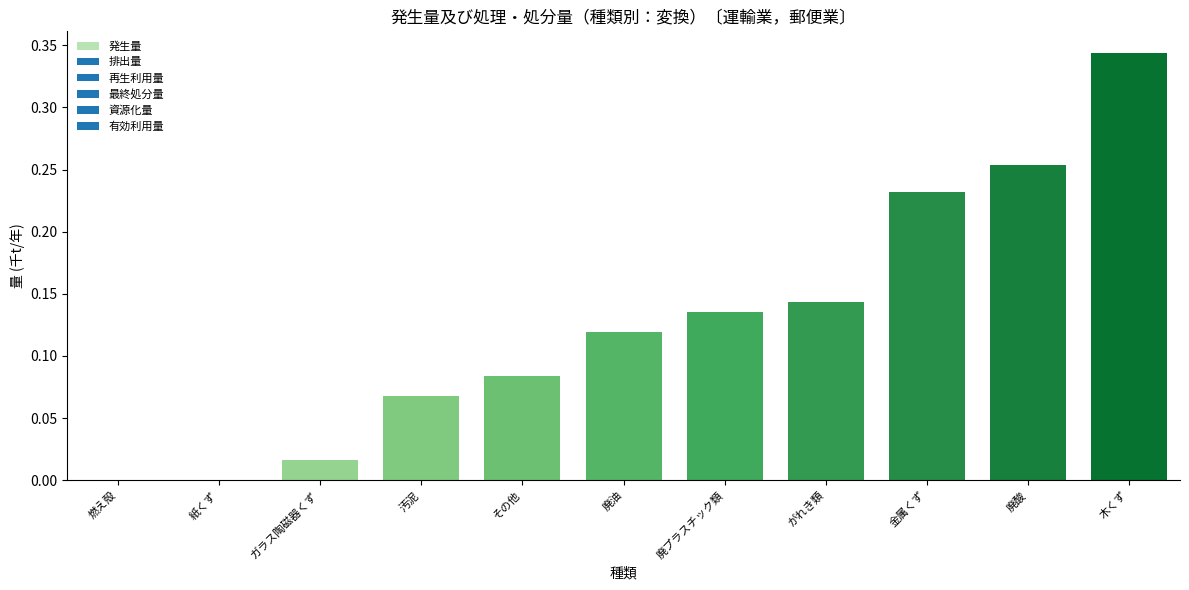

Does the chart contain stacked bars?

No